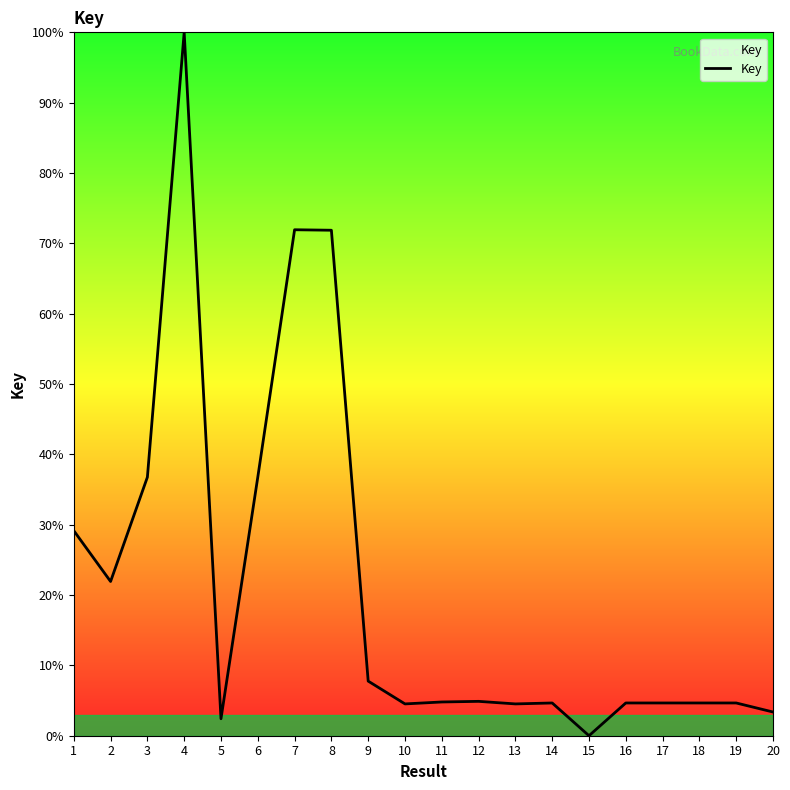

At which category does the data reach its first local valley?

2